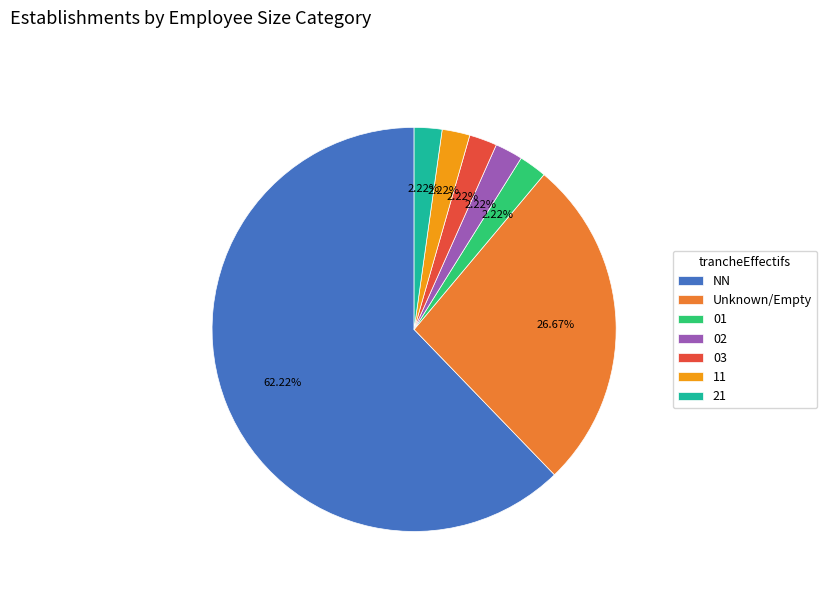

Which slice is the largest?

NN